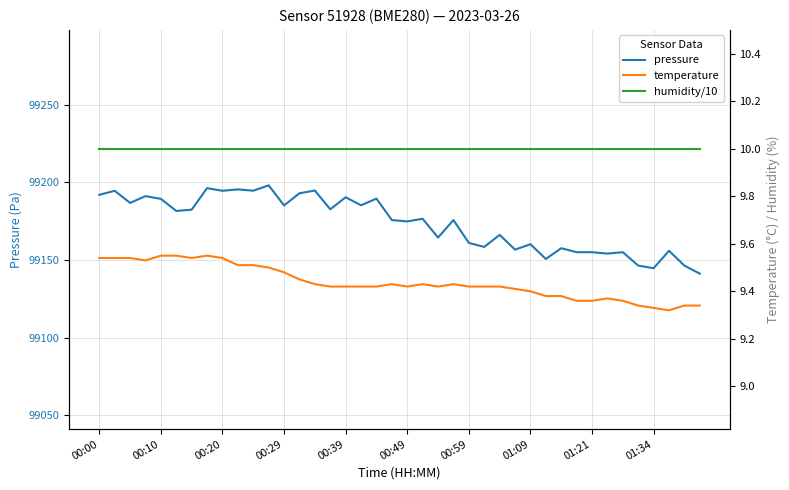

True or false: temperature and humidity/10 cross at least once.

False